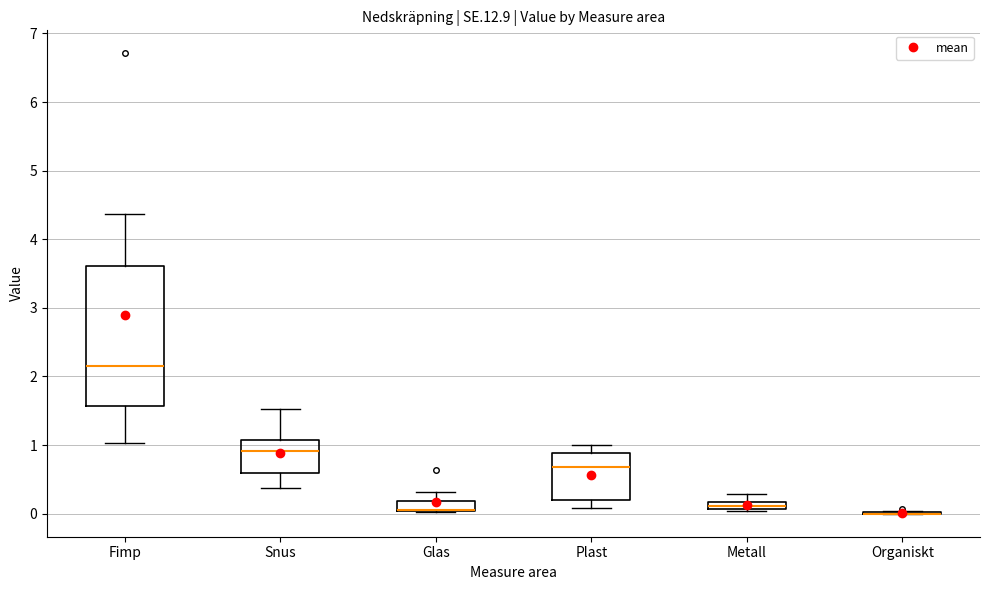

Which box is the tallest, from its lower edge to its upper edge?

Fimp